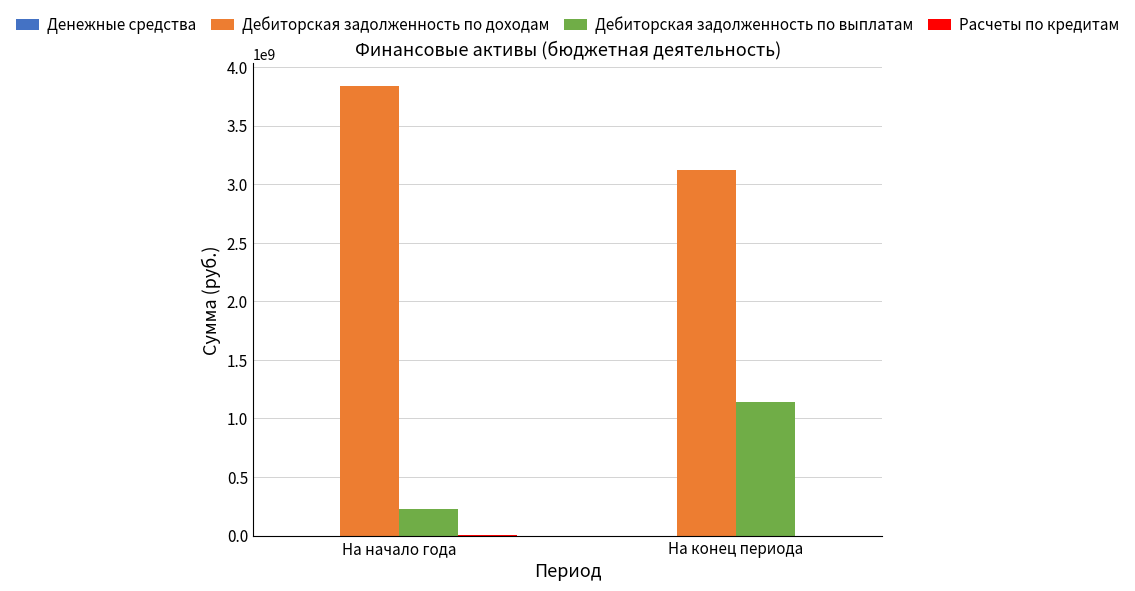

The Дебиторская задолженность по выплатам series shows 465240121.7 at На конец периода. True or false?

False